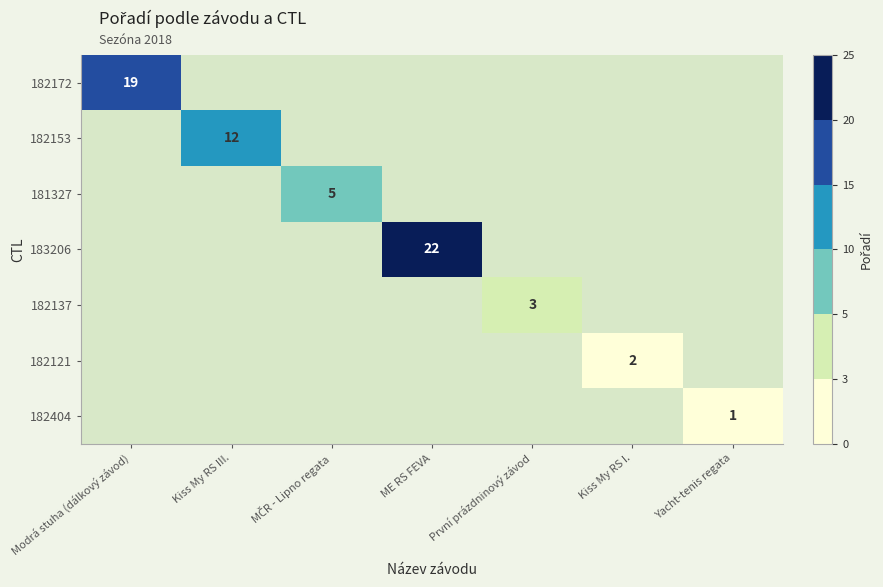

What is the greatest value displayed?

22.0